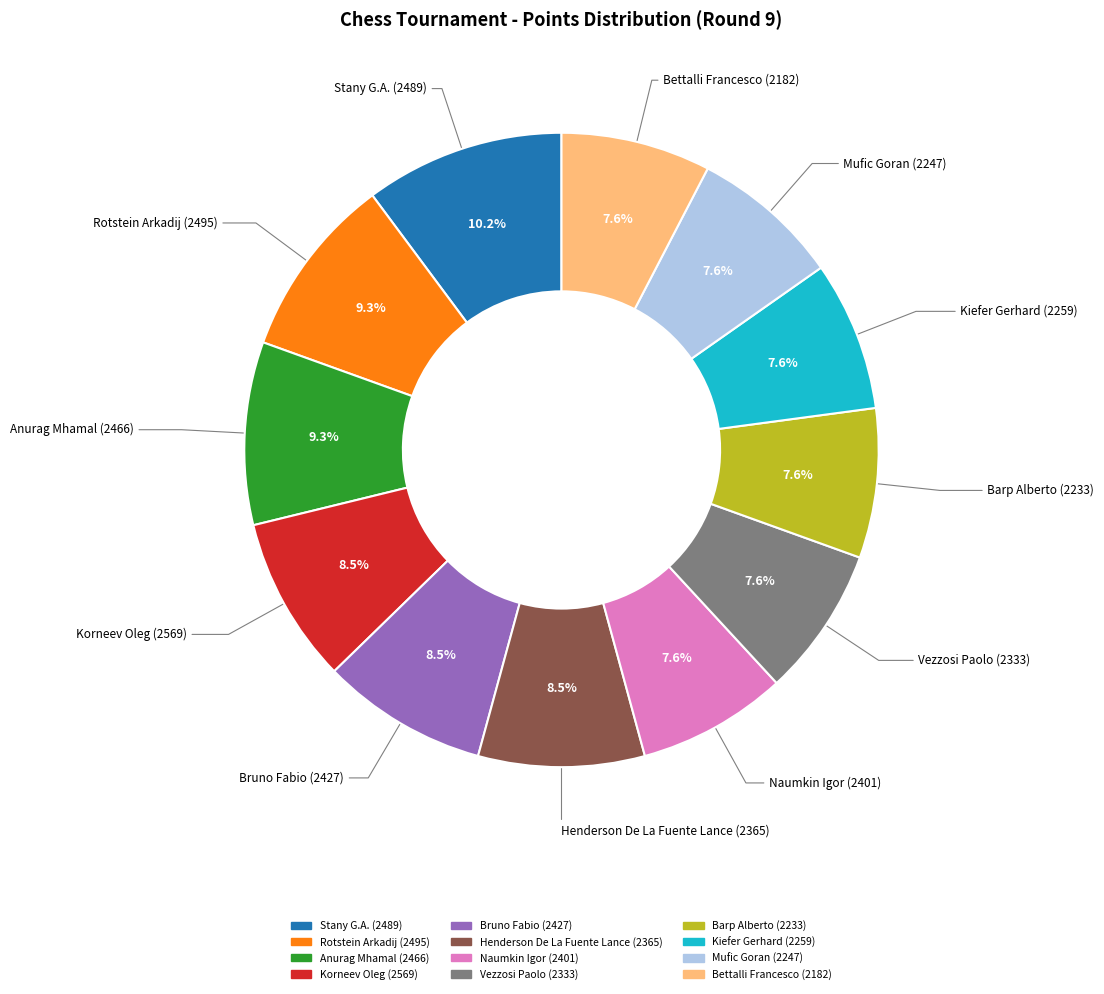

How much of the chart is everything except Korneev Oleg (2569)?

91.5%